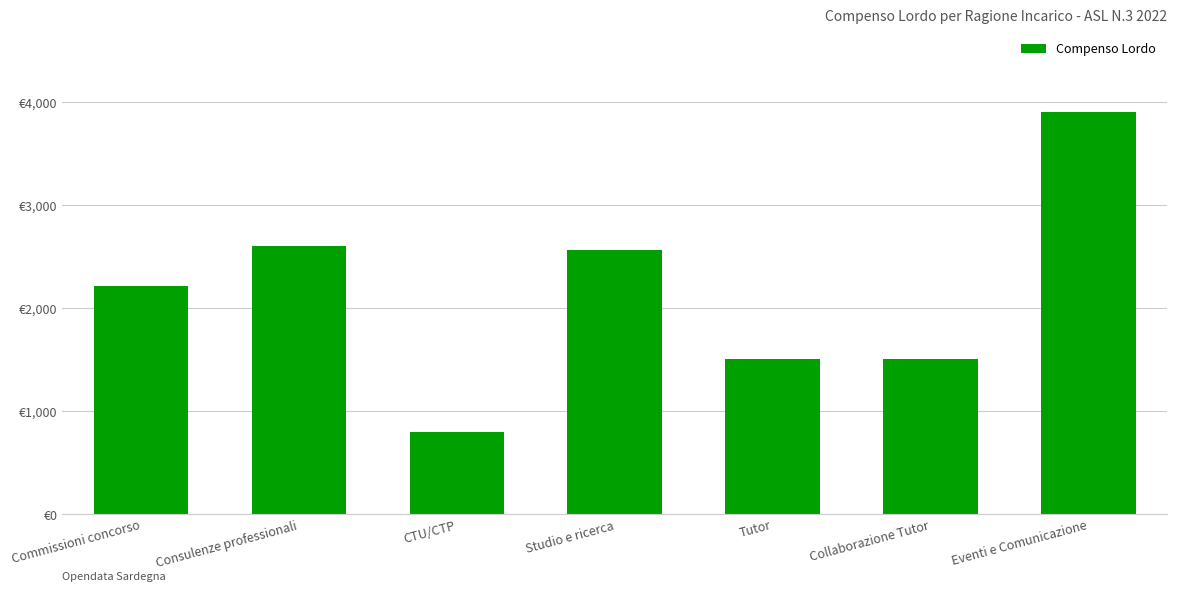

What is the difference between the second highest and second lowest values?

1097.8